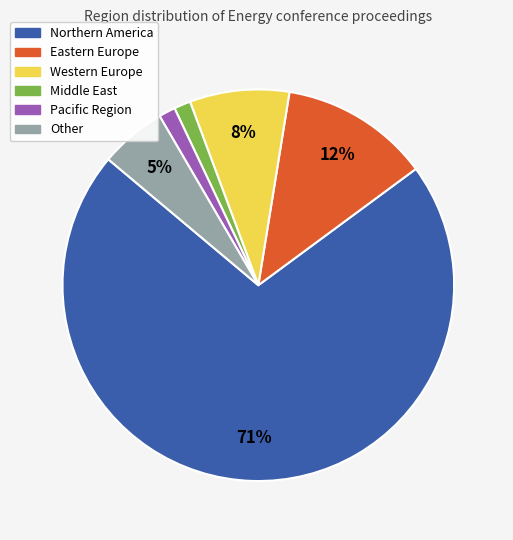

To the nearest percent, what portion does Other represent?

5%